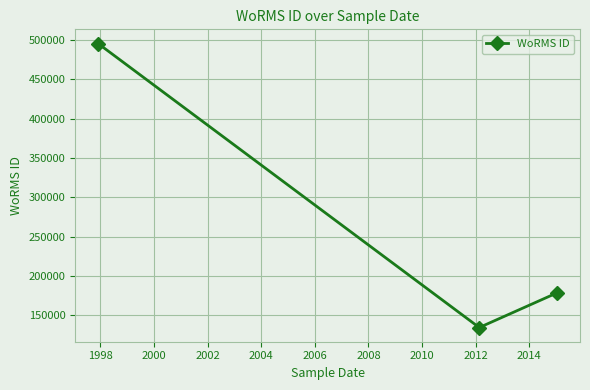

What is the smallest value displayed?

134529